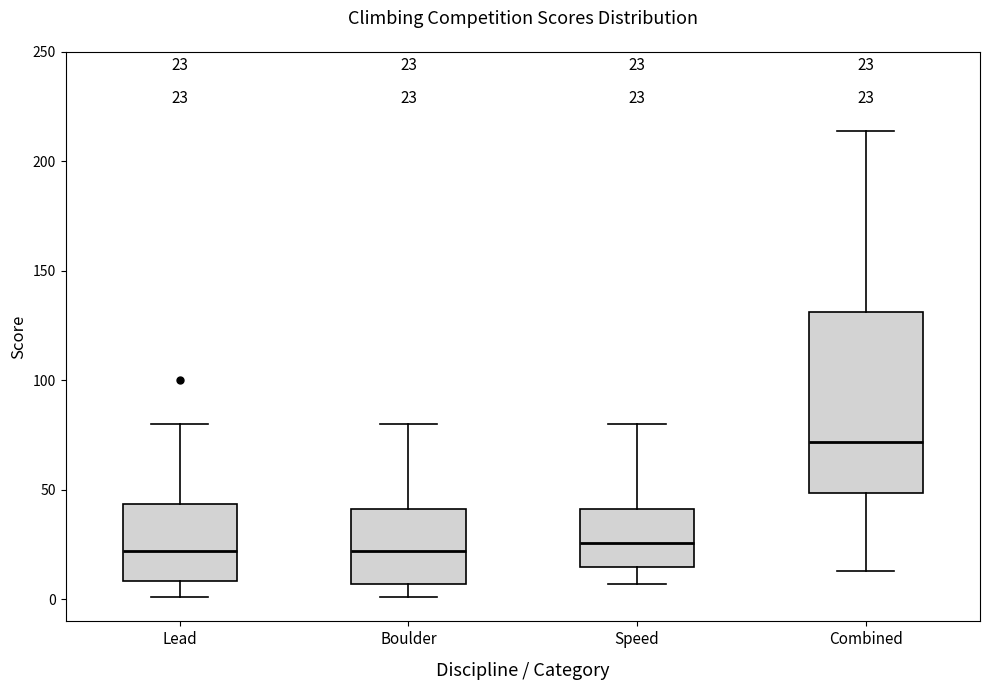

Which box has the highest median line?

Combined